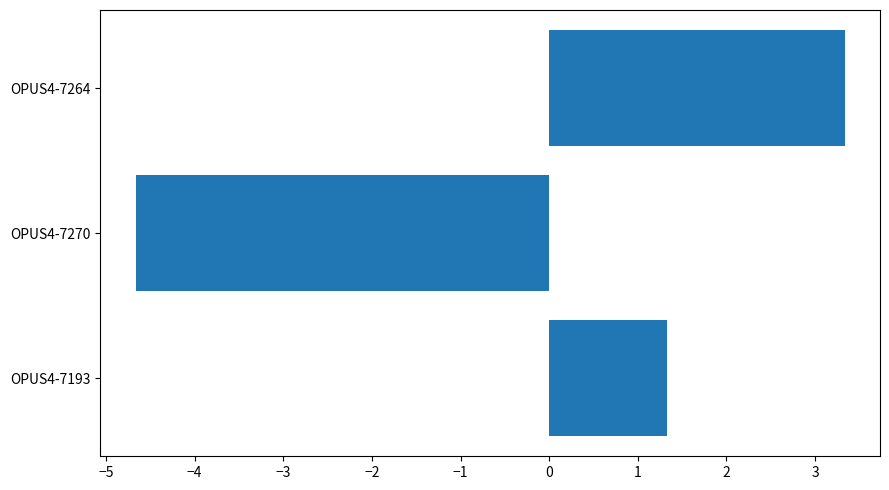

At which category does the chart reach its peak across all series?

OPUS4-7264